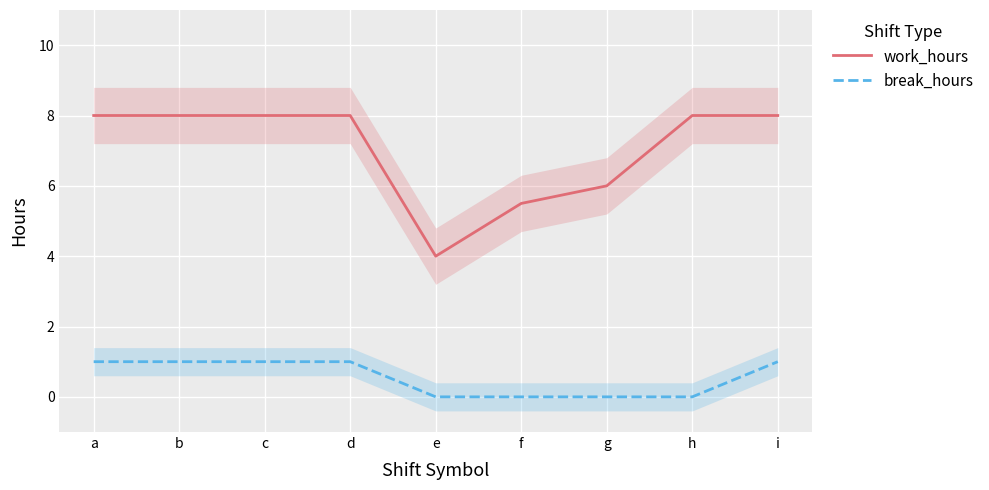

Reading right to left, transcribe all the data shown in this chart.

work_hours: i=8.0	h=8.0	g=6.0	f=5.5	e=4.0	d=8.0	c=8.0	b=8.0	a=8.0
break_hours: i=1.0	h=0.0	g=0.0	f=0.0	e=0.0	d=1.0	c=1.0	b=1.0	a=1.0